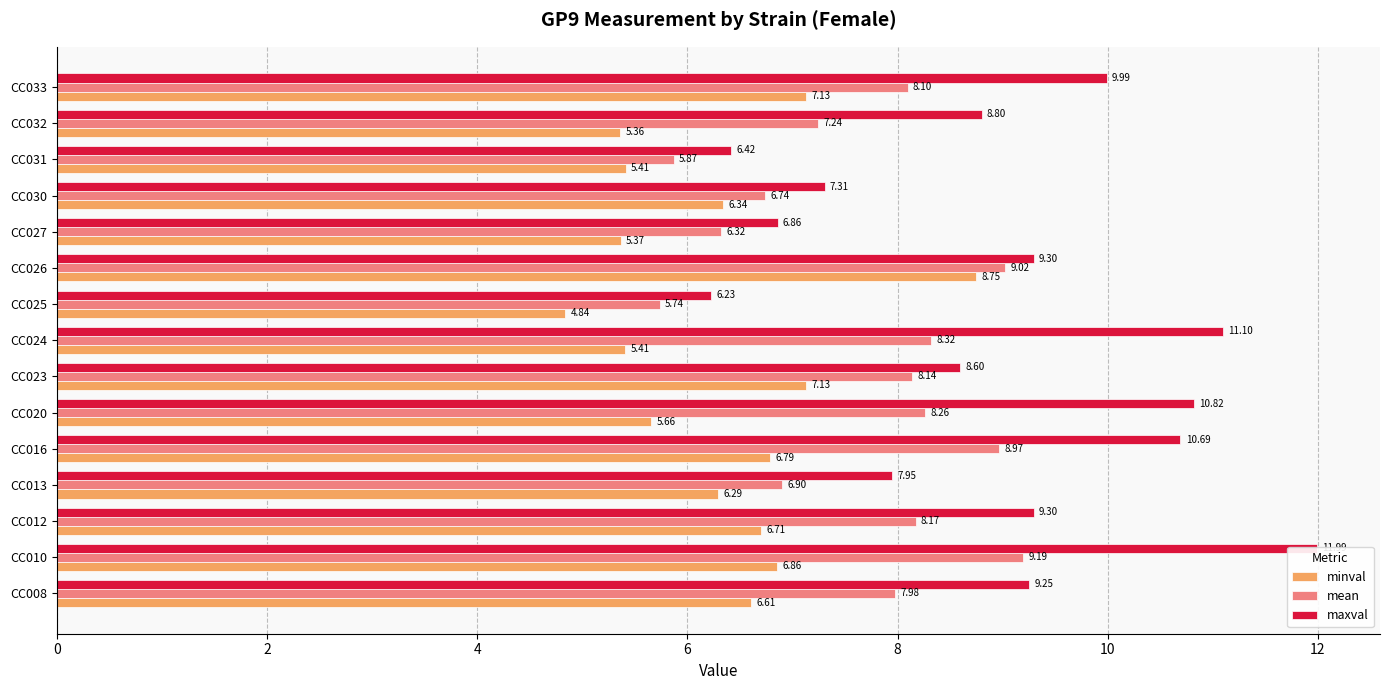

What are all the series names shown in the legend?

minval, mean, maxval